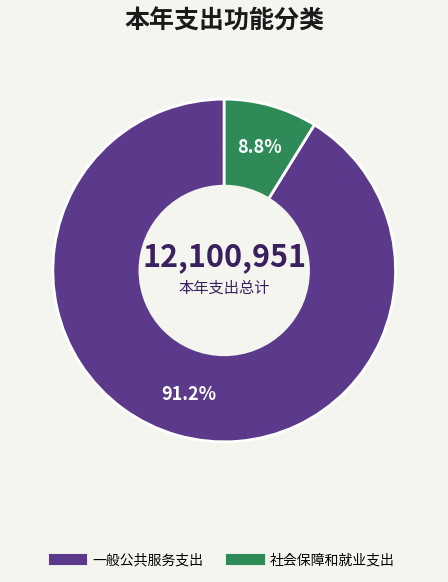

To the nearest percent, what is the combined percentage of 社会保障和就业支出 and 一般公共服务支出?

100%